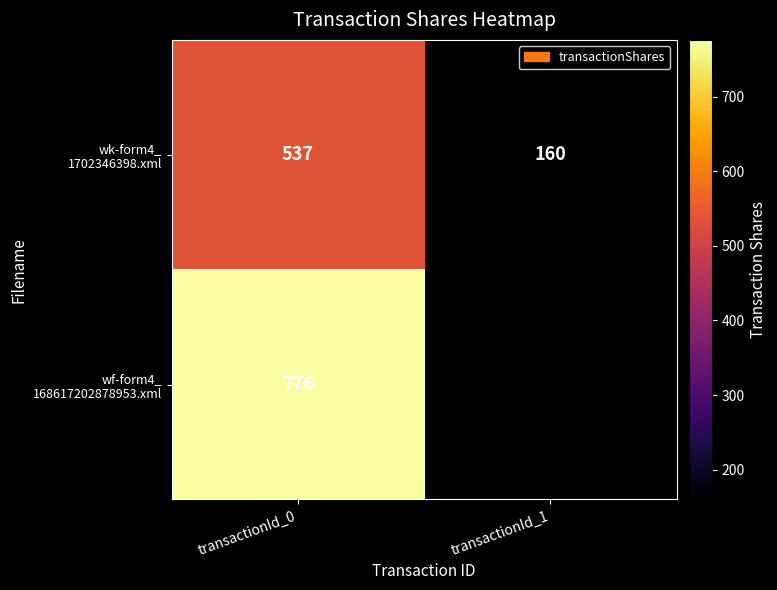

What is the greatest value displayed?

776